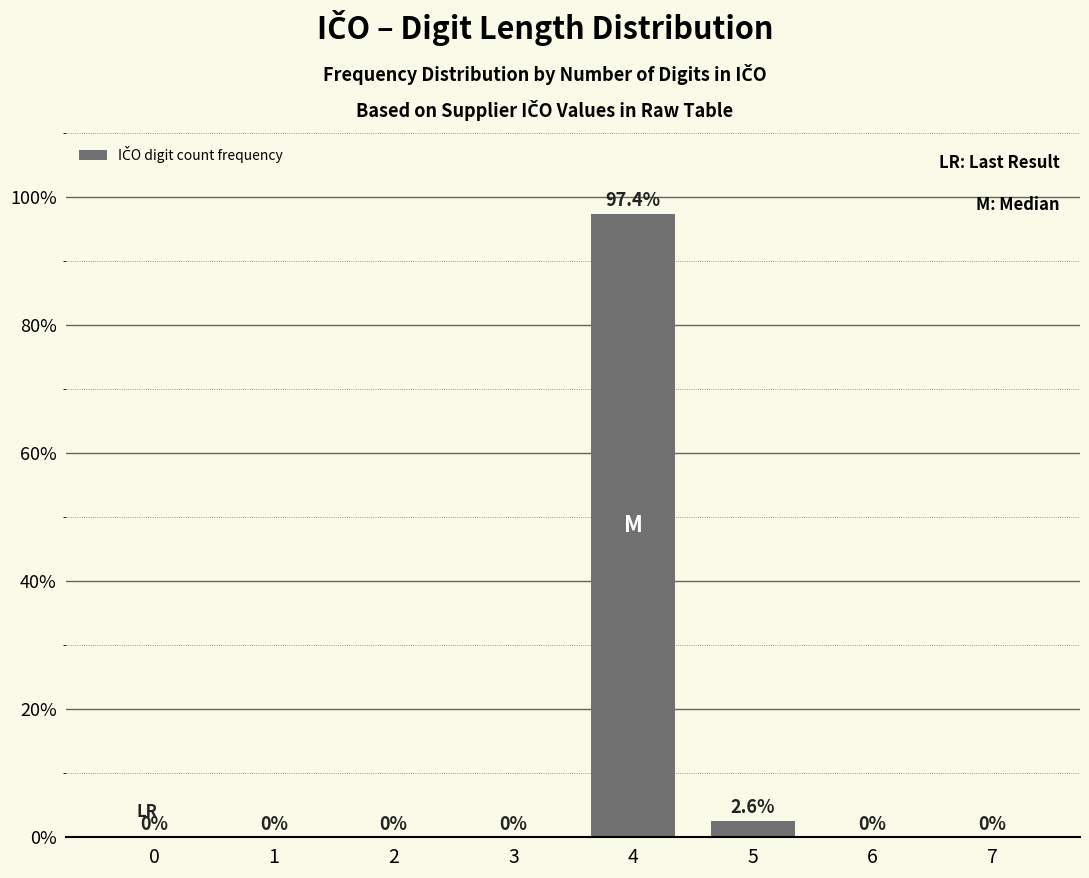

Reading left to right, what are all the values shown in this chart?

0=0.0	1=0.0	2=0.0	3=0.0	4=97.4	5=2.6	6=0.0	7=0.0